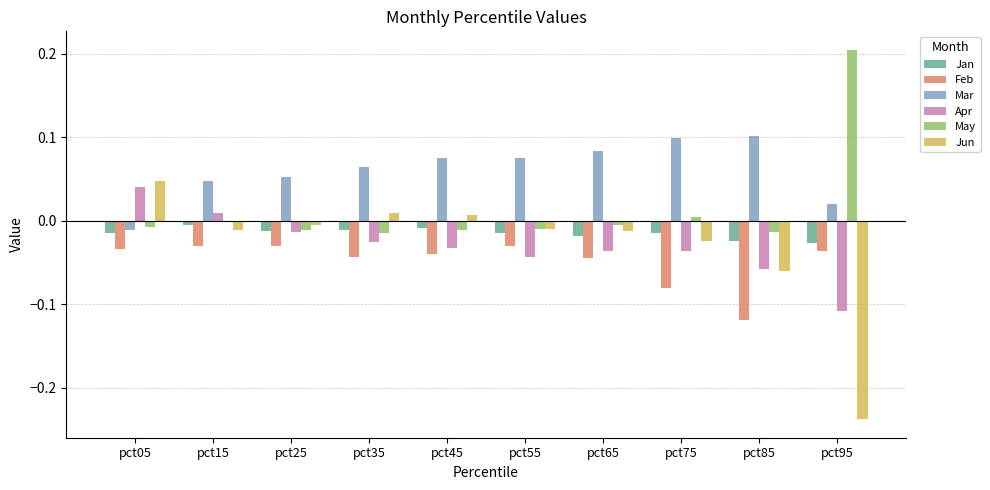

How many groups of bars are there?

10